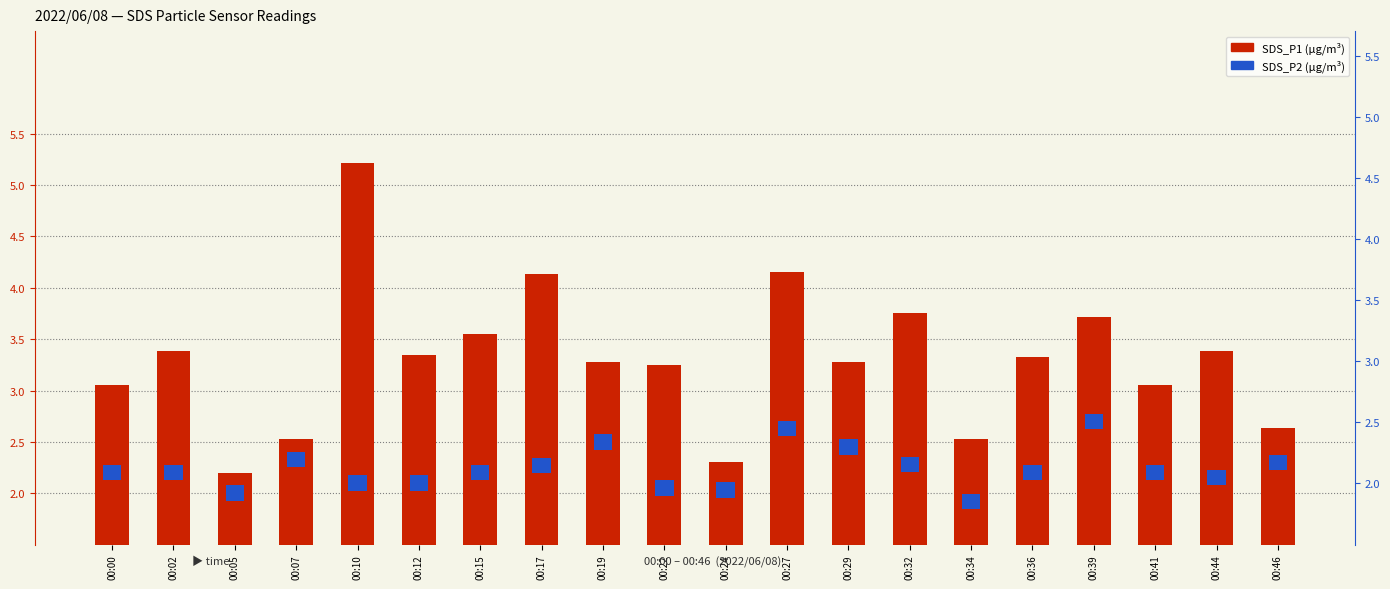

Does the chart contain any negative values?

No